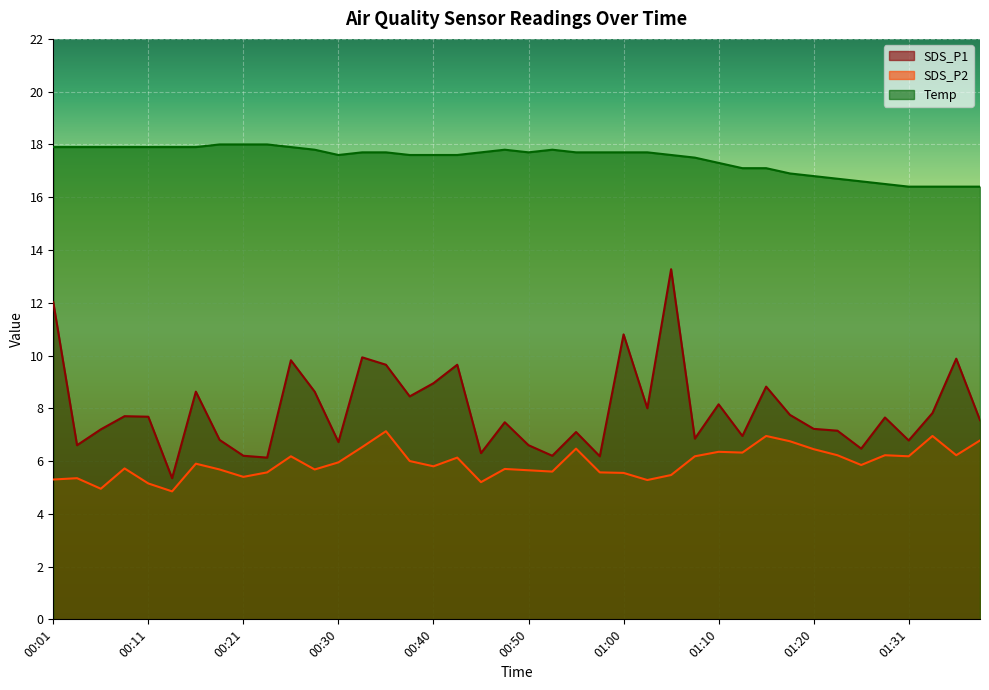

Count the number of data series in this chart.

3